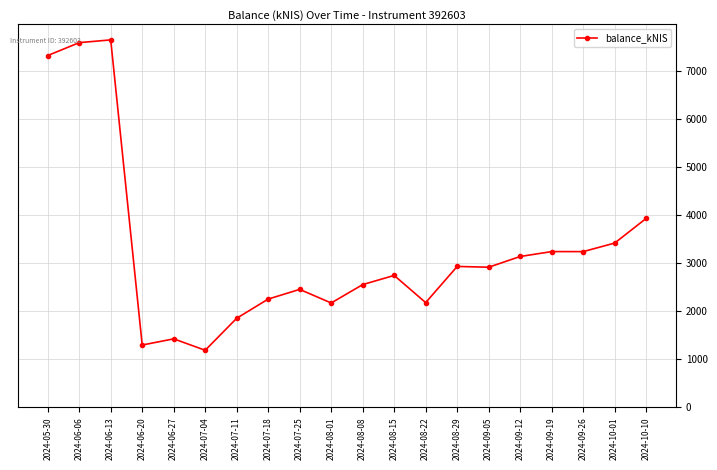

What is the smallest value displayed?

1187.8